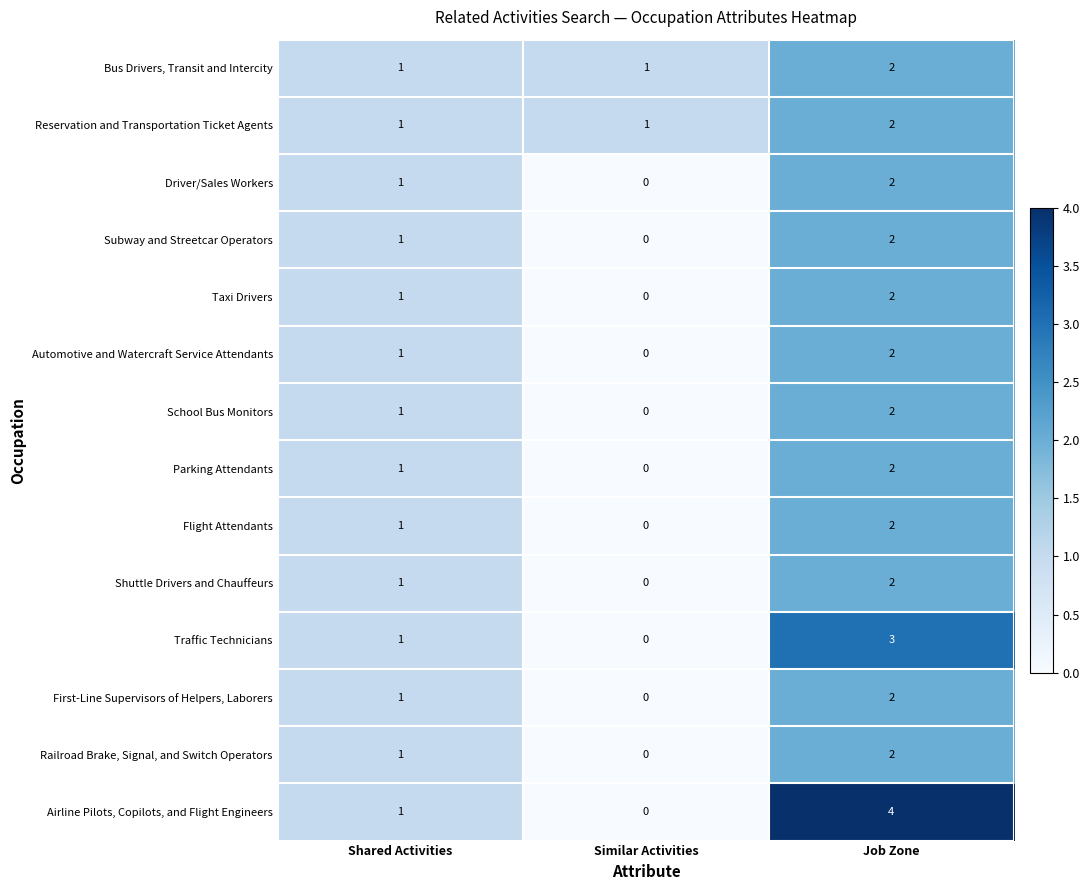

What is the sum of all Parking Attendants values?

3